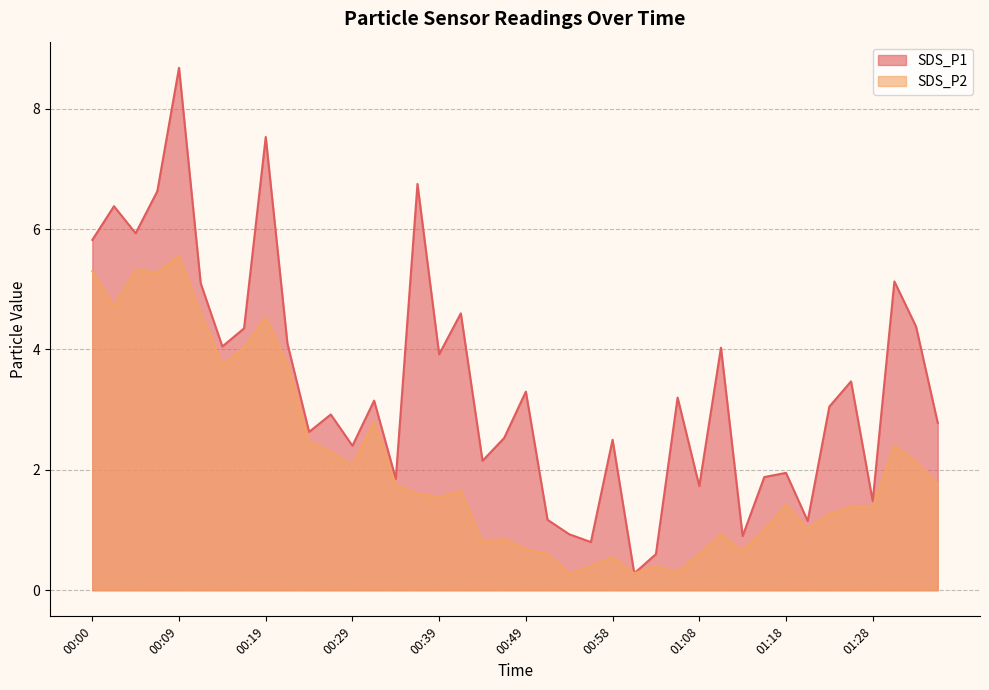

How many values in the SDS_P2 series are below 1?

13